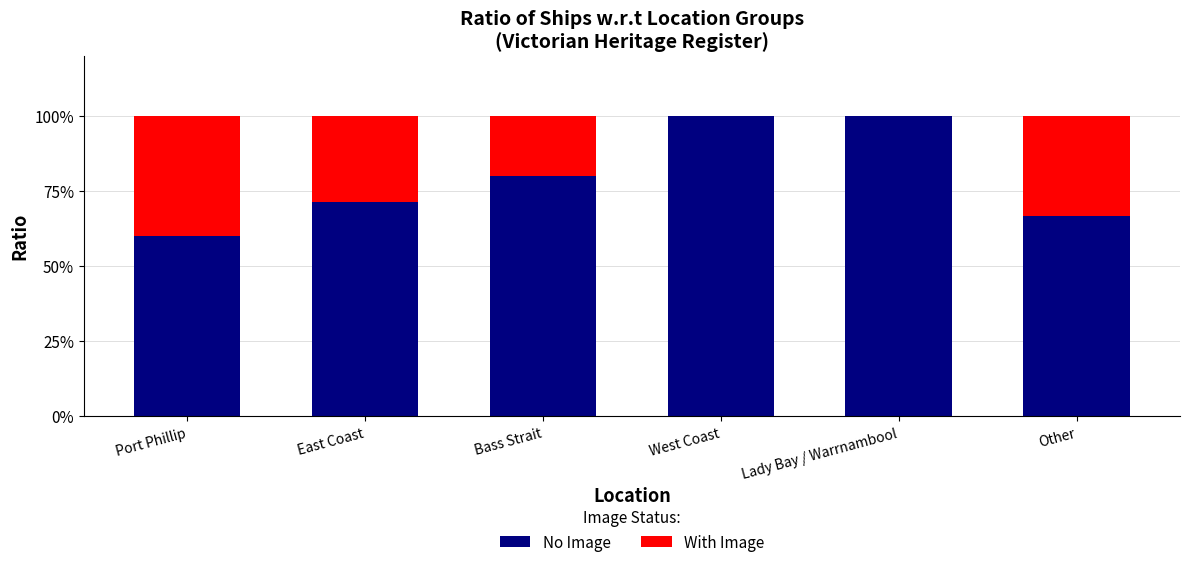

What is the total value across all series at Bass Strait?

100.0